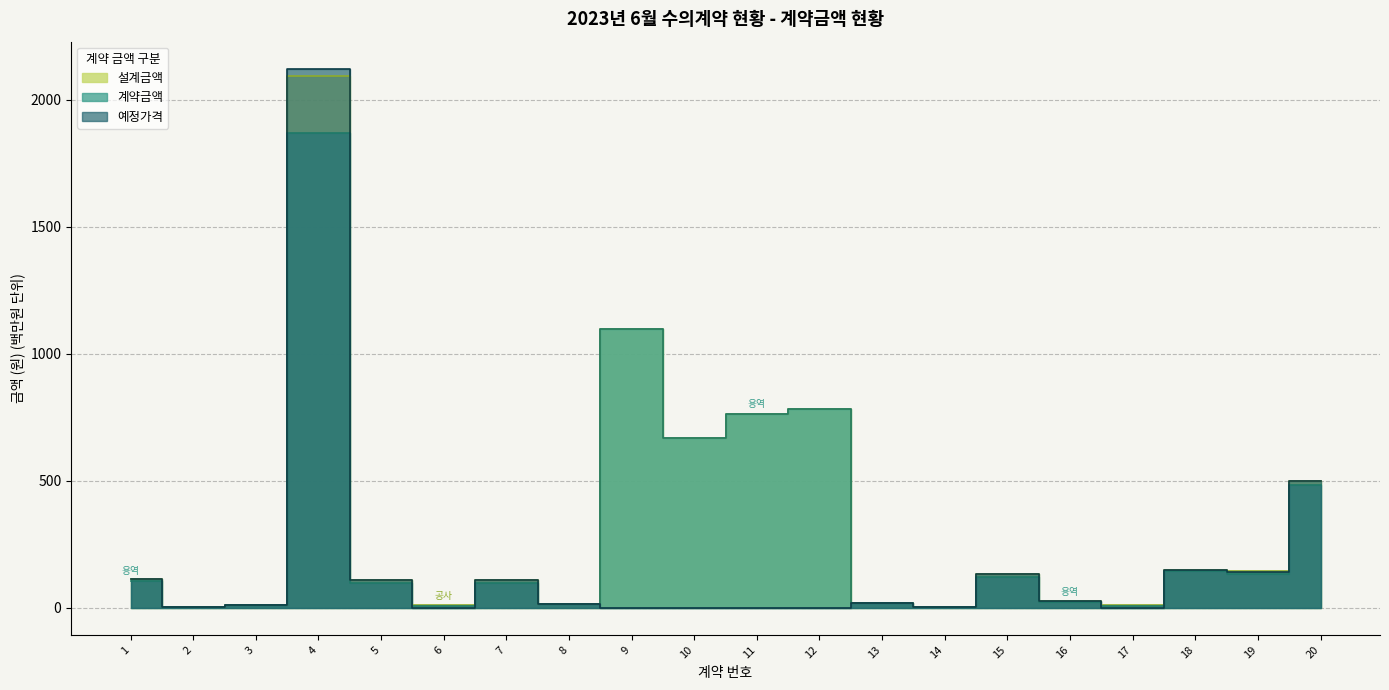

Does the chart have visible grid lines?

Yes